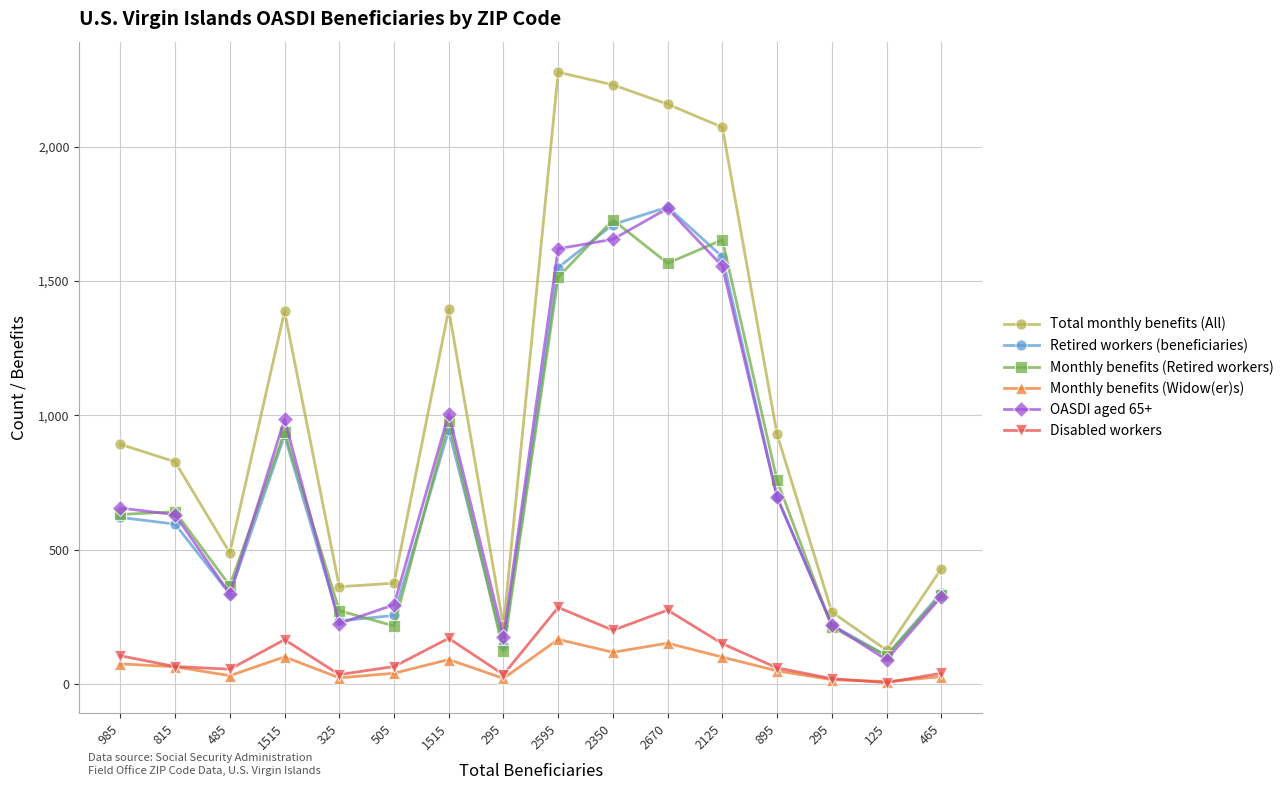

What is the sum of all Monthly benefits (Retired workers) values?

12034